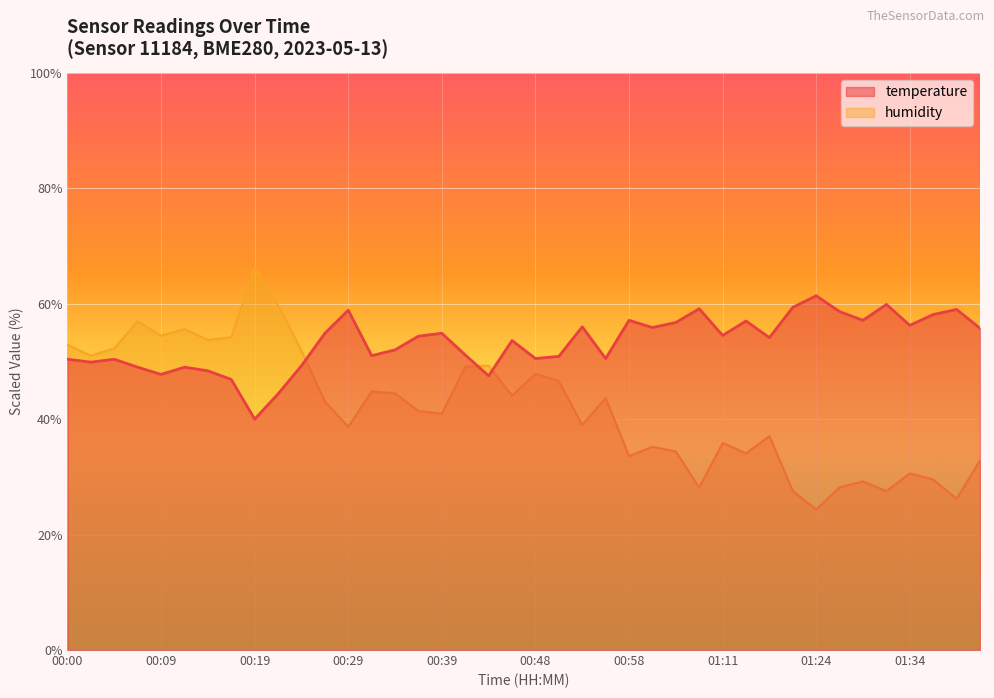

What is the difference between the highest and lowest values at 01:34?

25.6